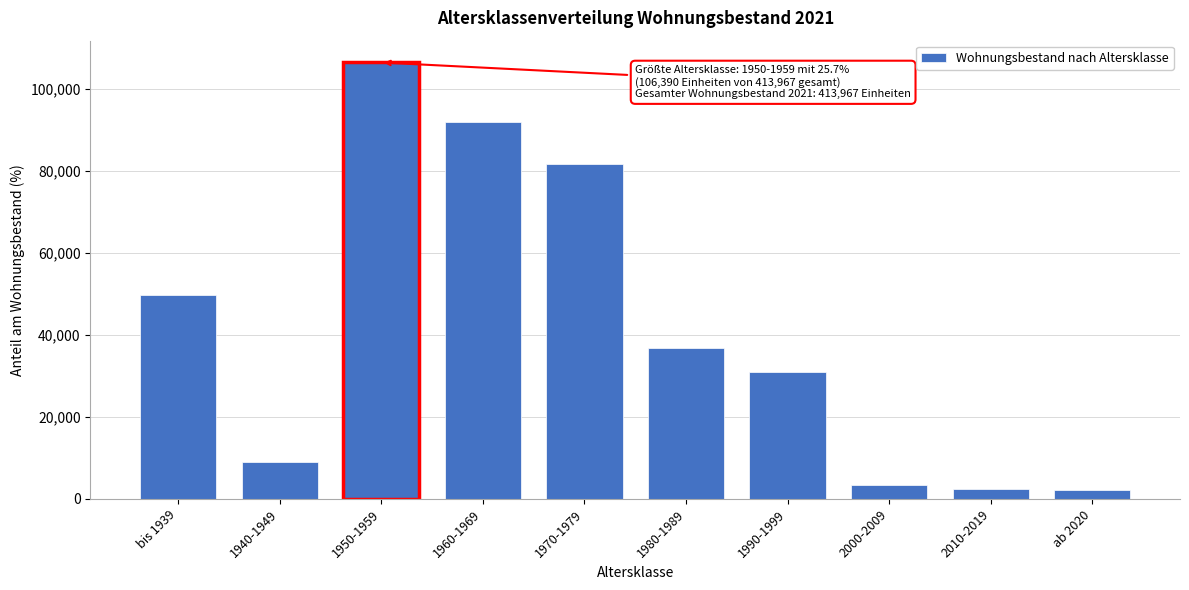

What is the label of the 5th bar from the right?

1980-1989